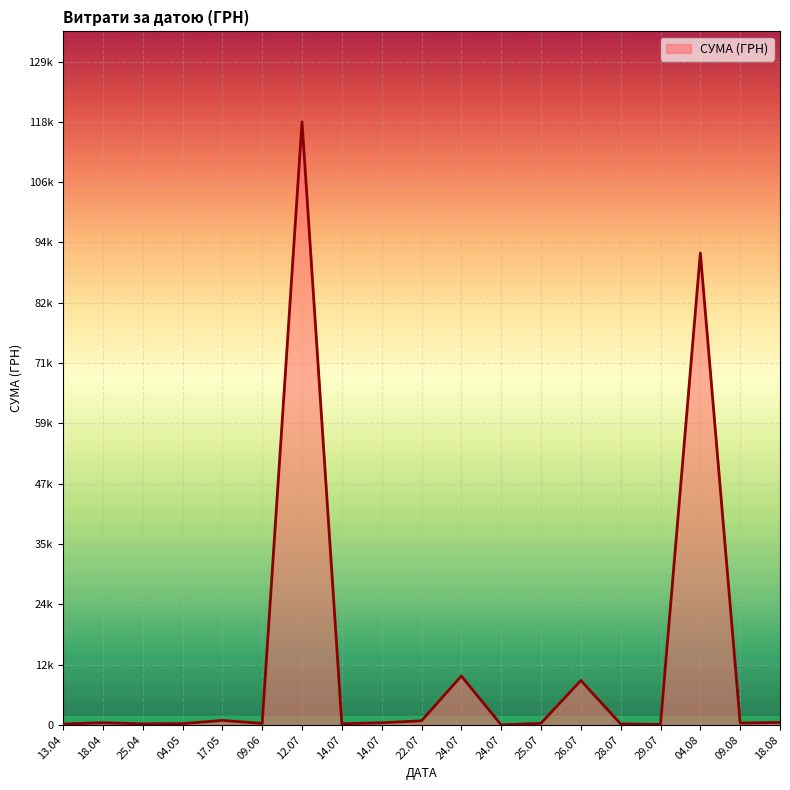

Does the chart display data point markers on the line(s)?

No